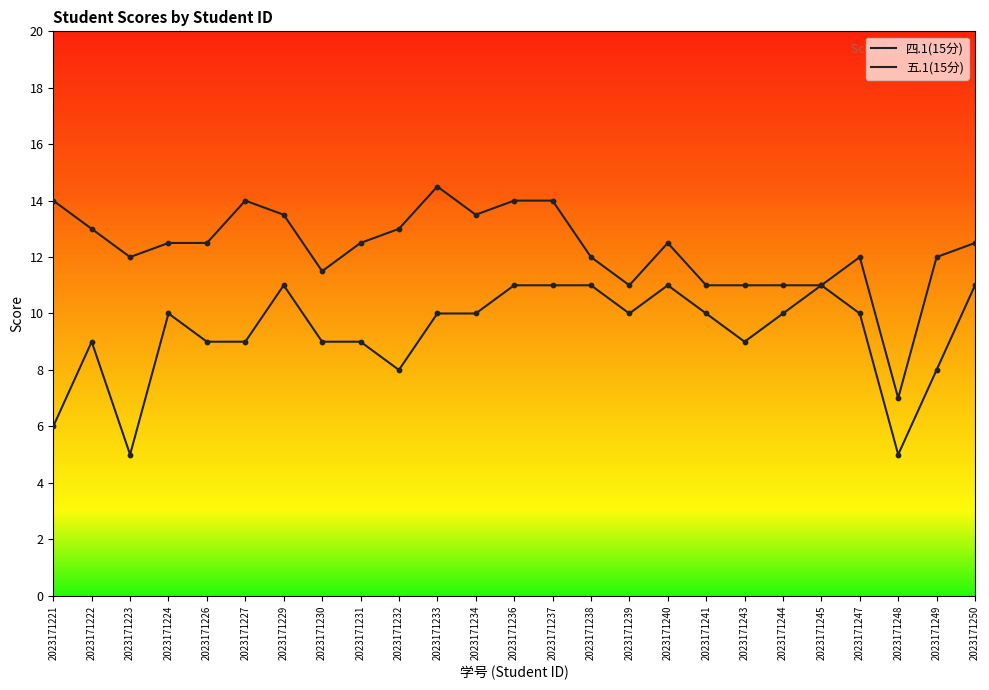

How many lines are shown in the chart?

2